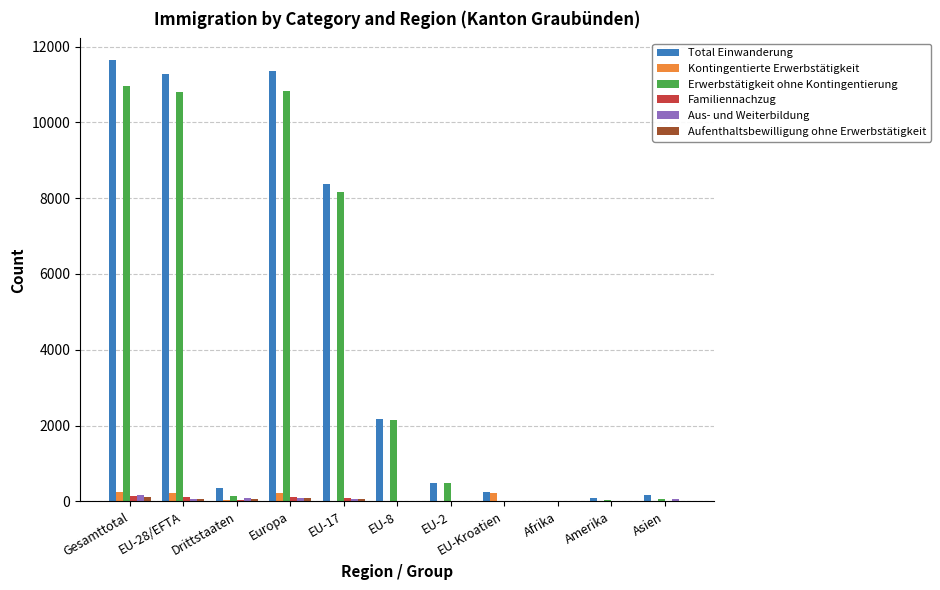

Count the number of data series in this chart.

6